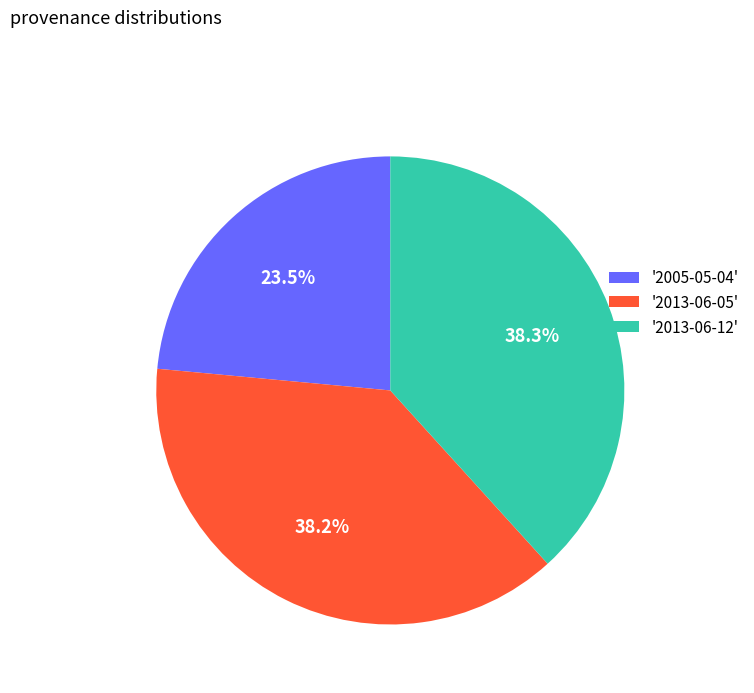

What percentage is NOT represented by '2013-06-12'?

61.7%